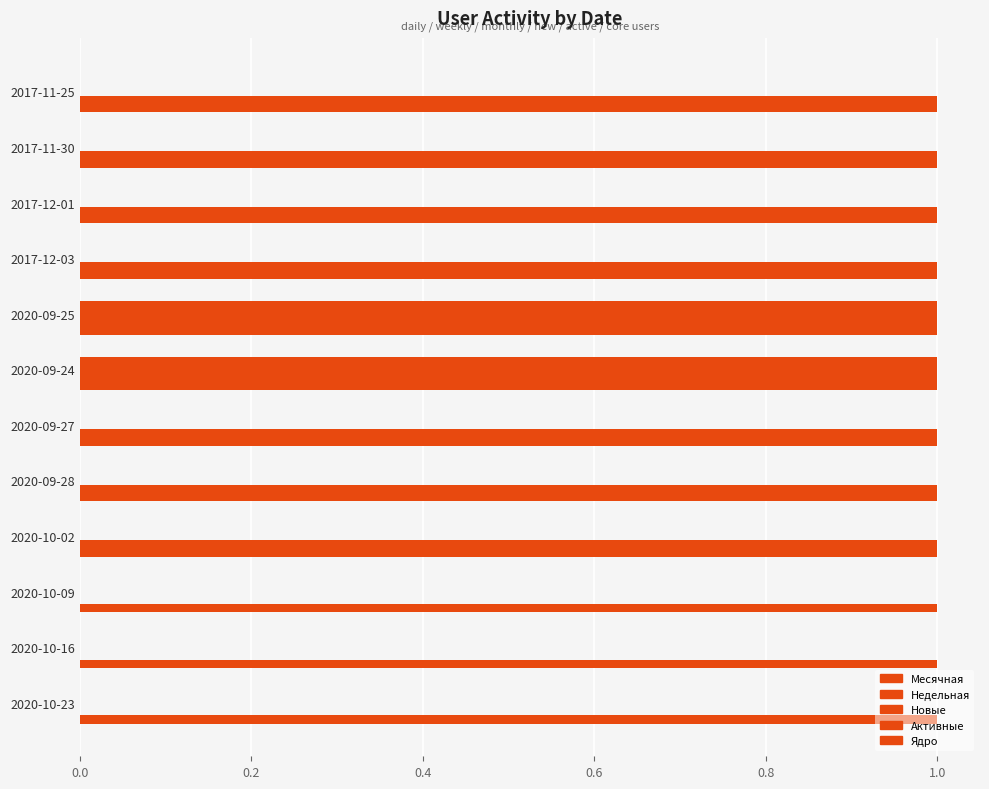

Count the number of data series in this chart.

4